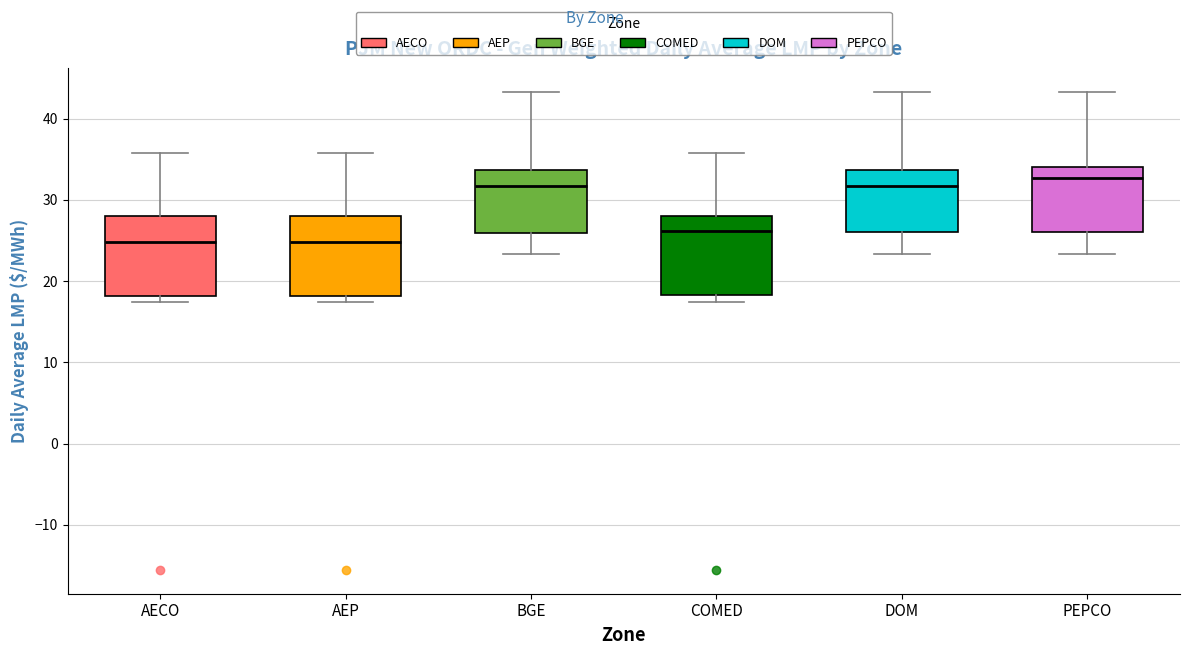

Reading left to right, transcribe this box plot: for each box, give where its median line is, the range the box spans, and where its two whiskers end, as read against the y-axis. The values are not printed on the chart, so give them approximately, as read against the axis.

AECO: median 25, box 18 to 28, whiskers 17 to 36
AEP: median 25, box 18 to 28, whiskers 17 to 36
BGE: median 32, box 26 to 34, whiskers 23 to 43
COMED: median 26, box 18 to 28, whiskers 17 to 36
DOM: median 32, box 26 to 34, whiskers 23 to 43
PEPCO: median 33, box 26 to 34, whiskers 23 to 43